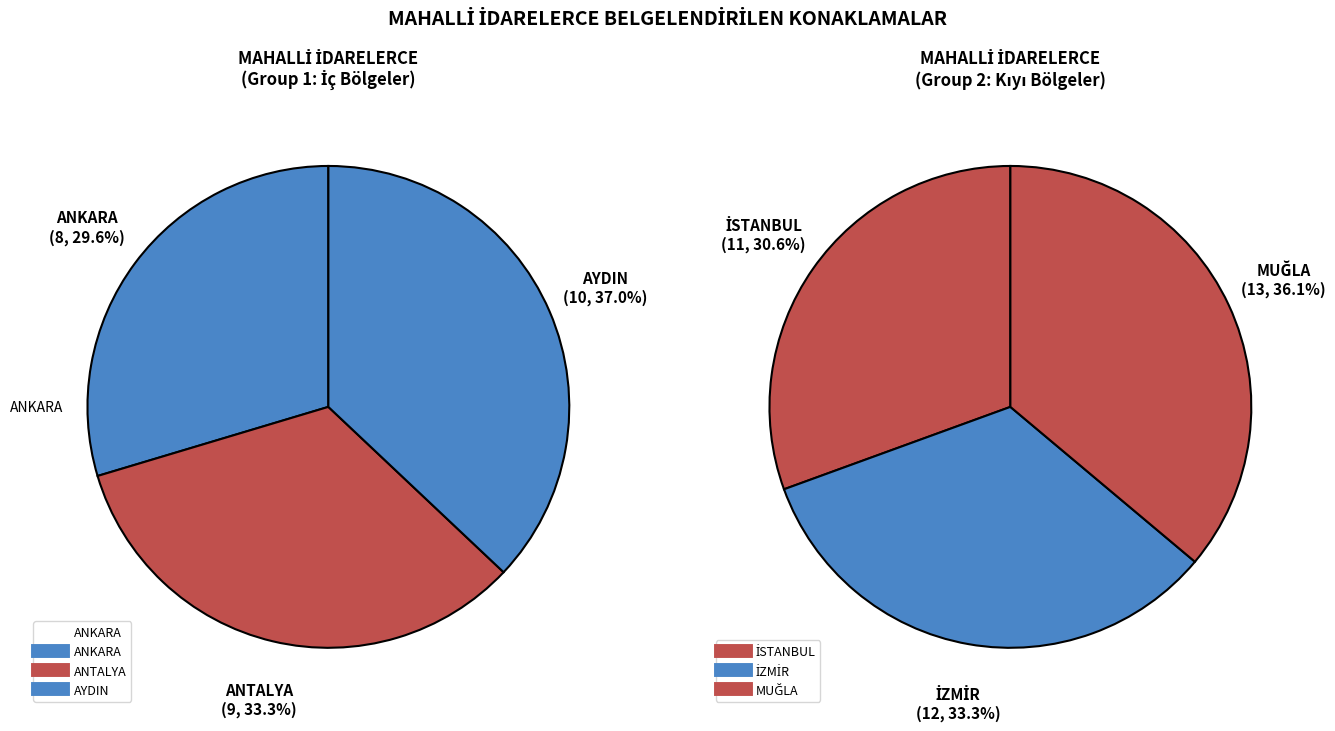

How many segments does this pie chart have?

6